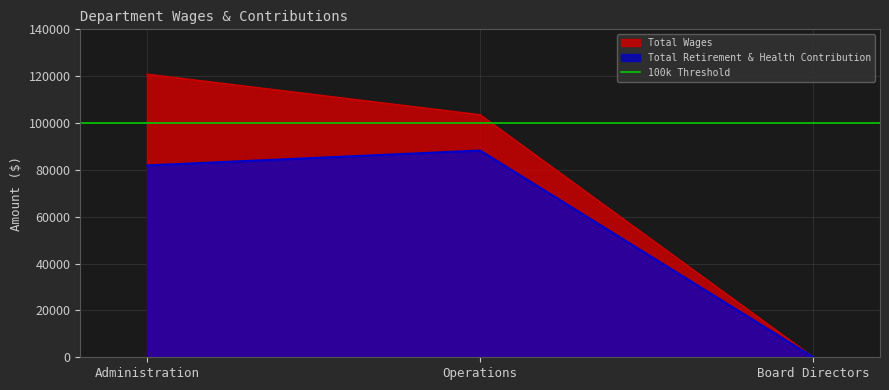

Which series changed the most between Administration and Board Directors?

Total Wages